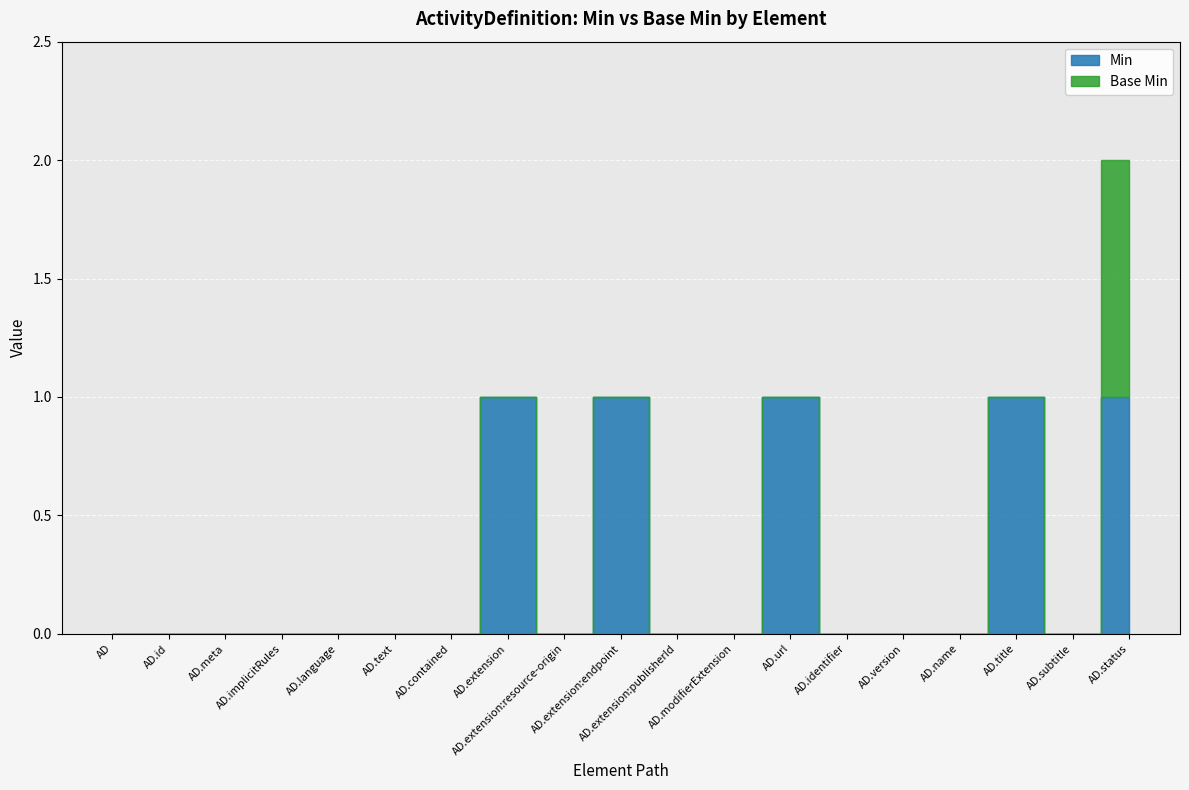

True or false: Base Min and Min intersect in this chart.

False